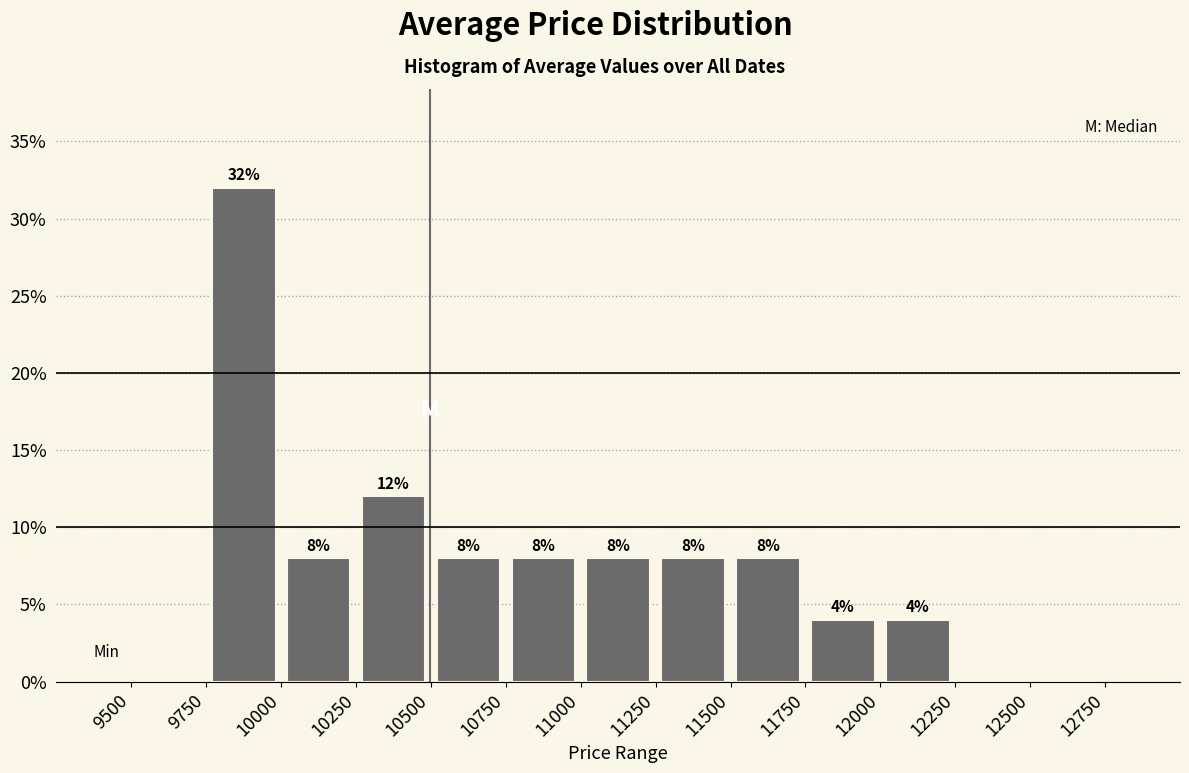

Which range on the x-axis has the tallest bar?

9750 to 10000